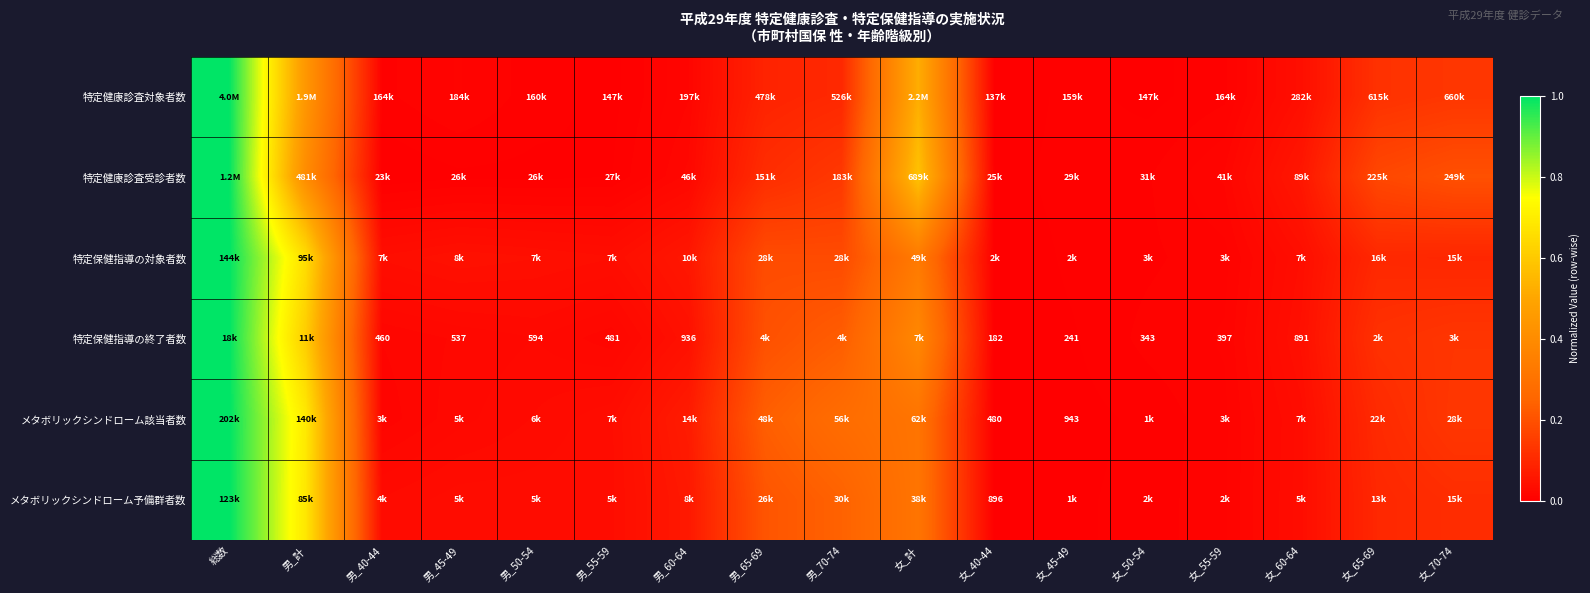

How many values in the メタボリックシンドローム該当者数 series exceed 0?

16